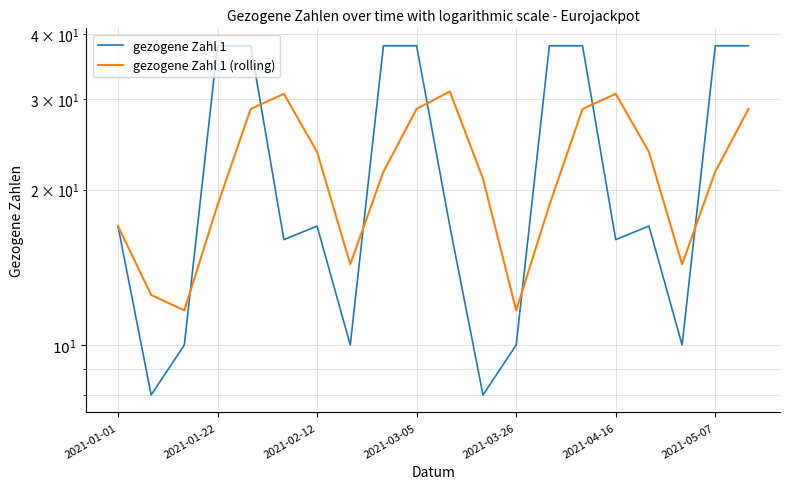

What is the lowest value of the gezogene Zahl 1 (rolling) series?

11.7